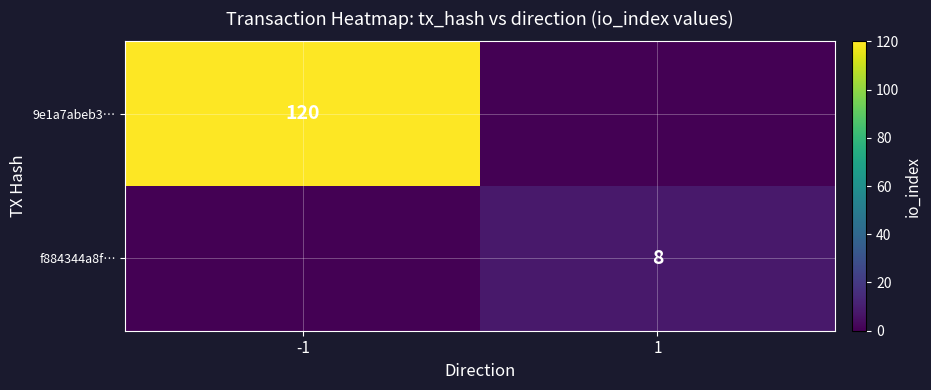

The value of 9e1a7abeb3… at -1 is 32. True or false?

False